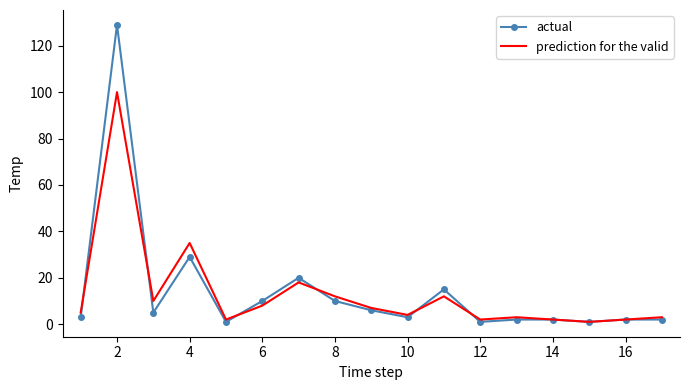

Reading left to right, list all the values displayed in this chart.

actual: 3	129	5	29	1	10	20	10	6	3	15	1	2	2	1	2	2
prediction for the valid: 5	100	10	35	2	8	18	12	7	4	12	2	3	2	1	2	3